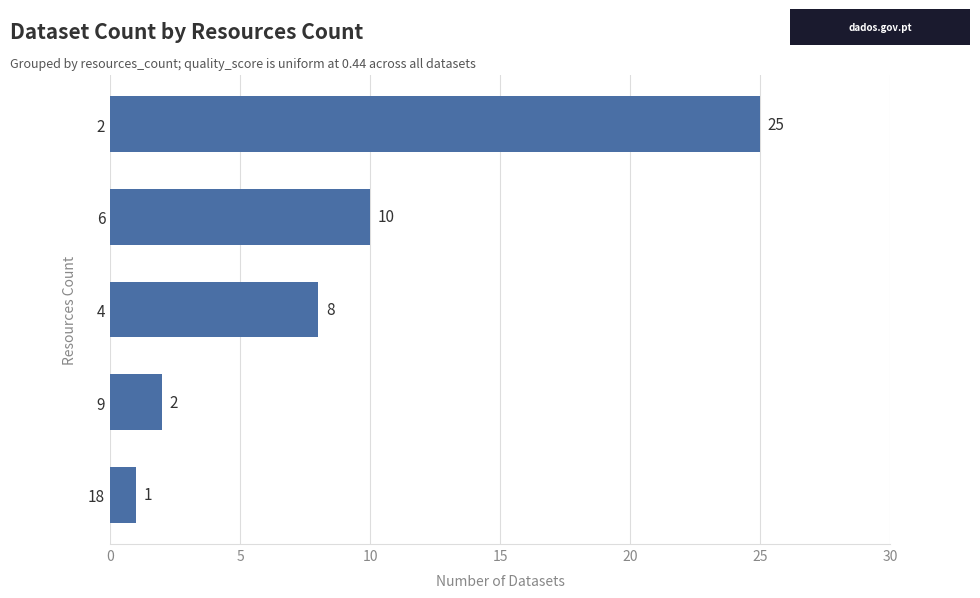

Does the chart contain stacked bars?

No